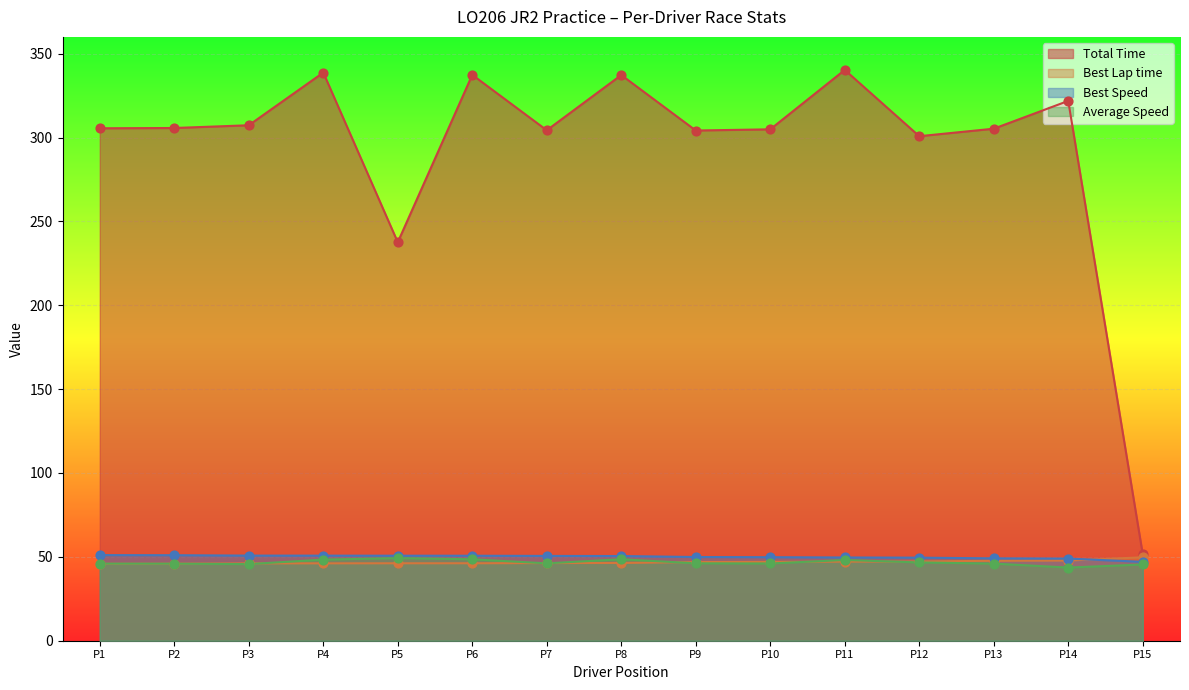

Which series contains the lowest Y value?

Average Speed